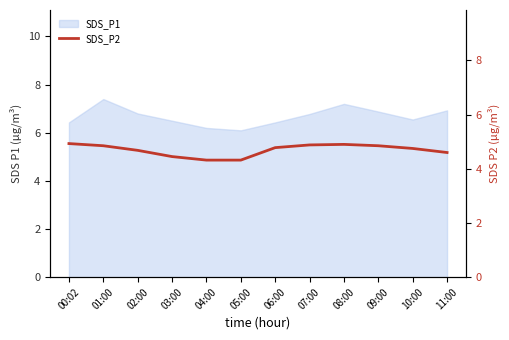

Read the value at 11:00.

4.6